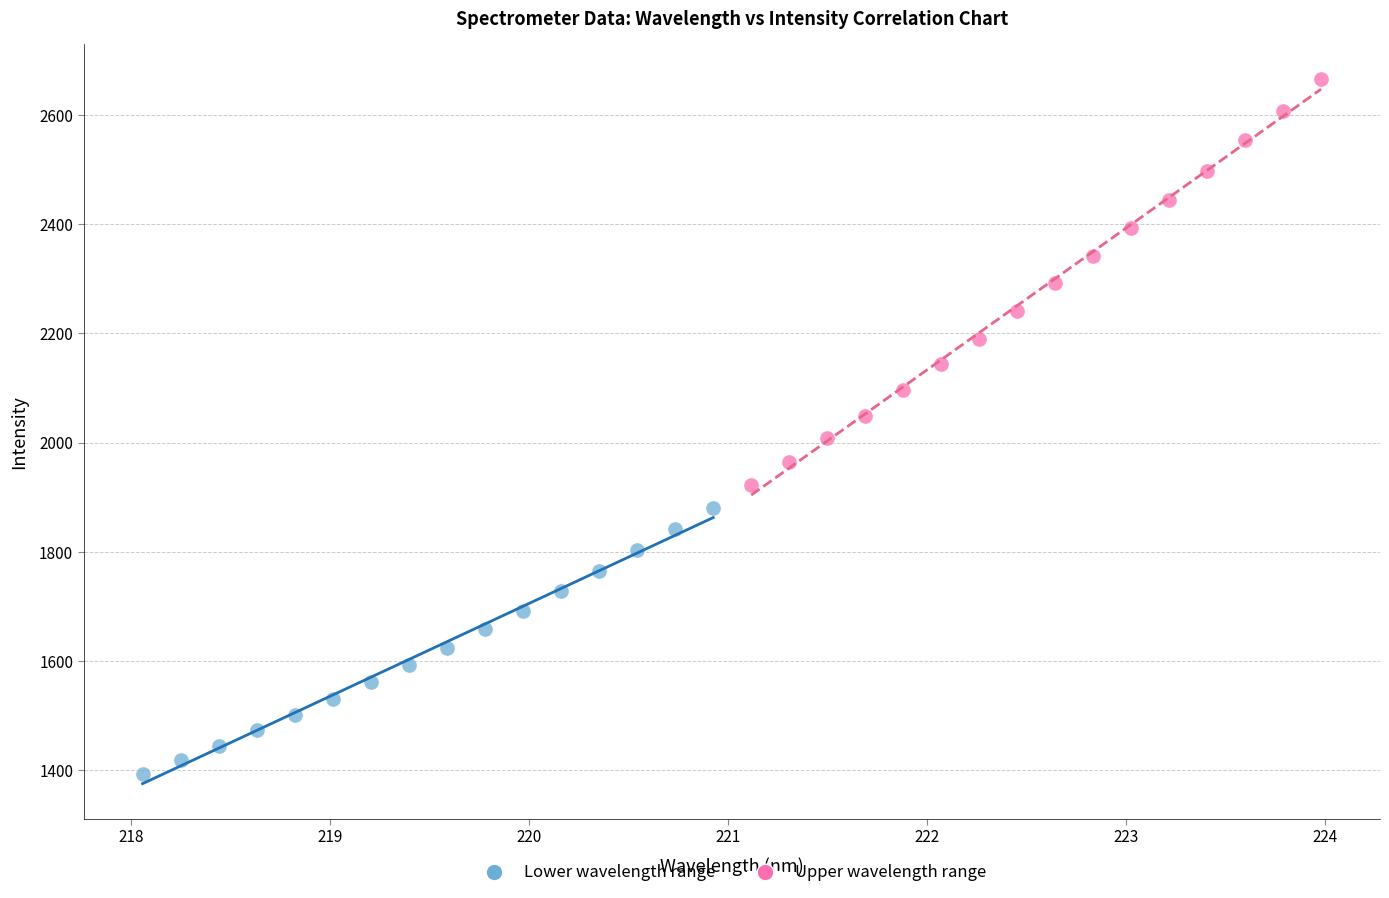

Which series reaches the maximum Y coordinate?

Upper wavelength range